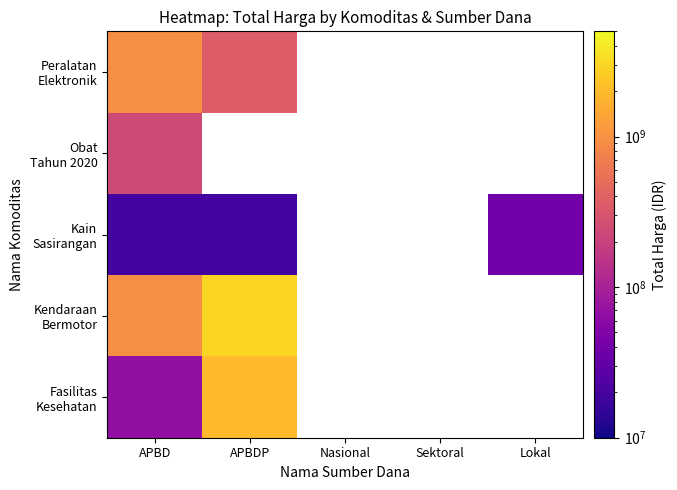

Which series changed the most between APBDP and Lokal?

Kain Sasirangan